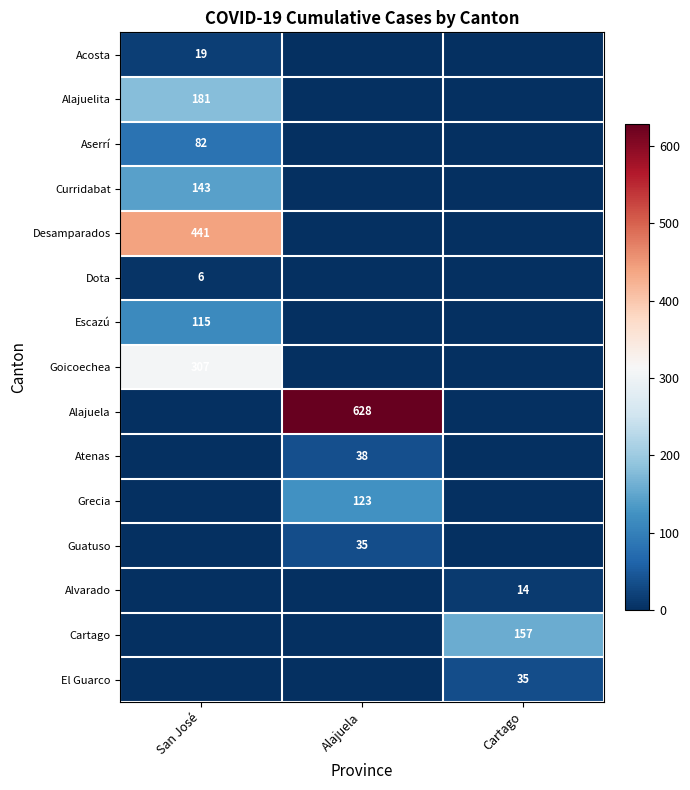

True or false: Grecia has a value of 165 at Alajuela.

False